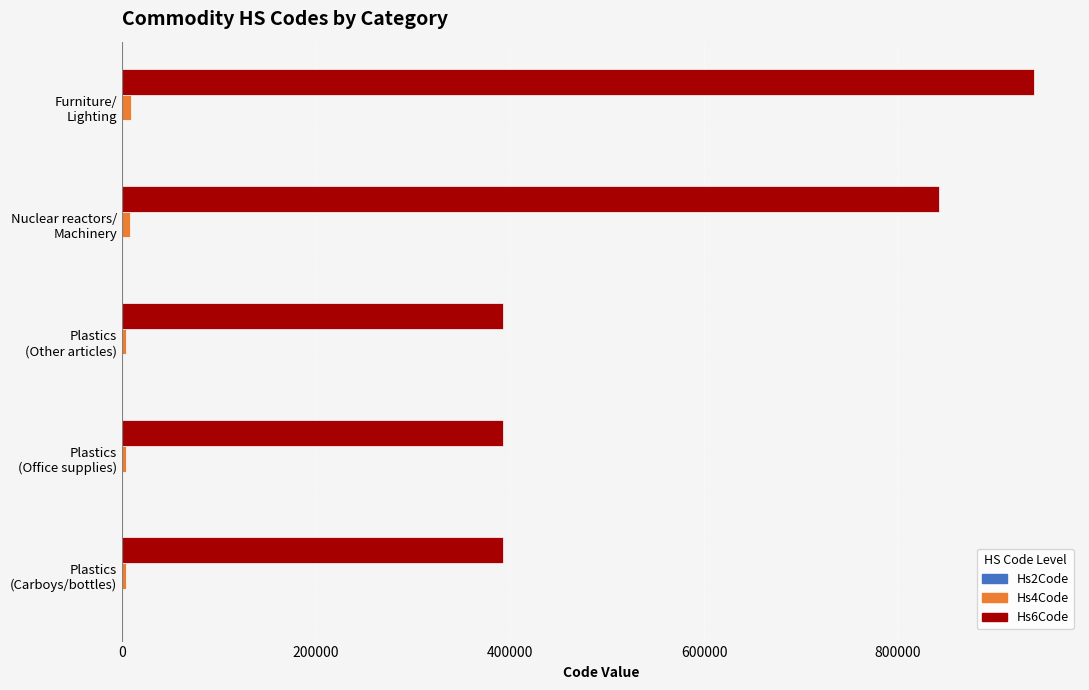

Which series has the largest total across all categories?

Hs6Code